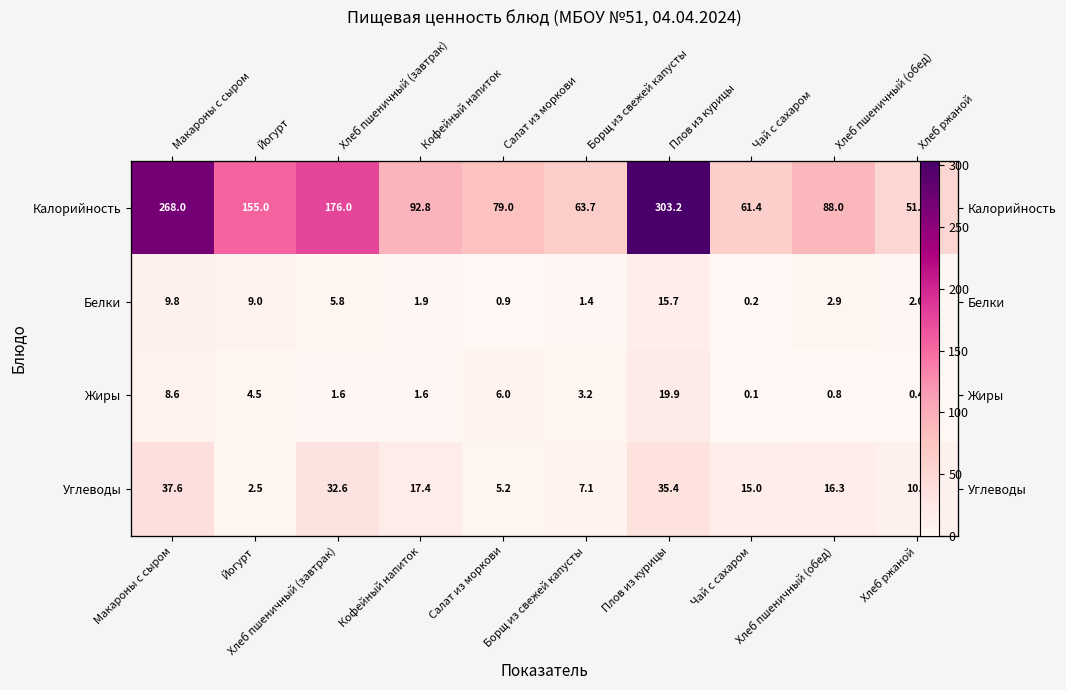

What is the greatest value displayed?

303.2